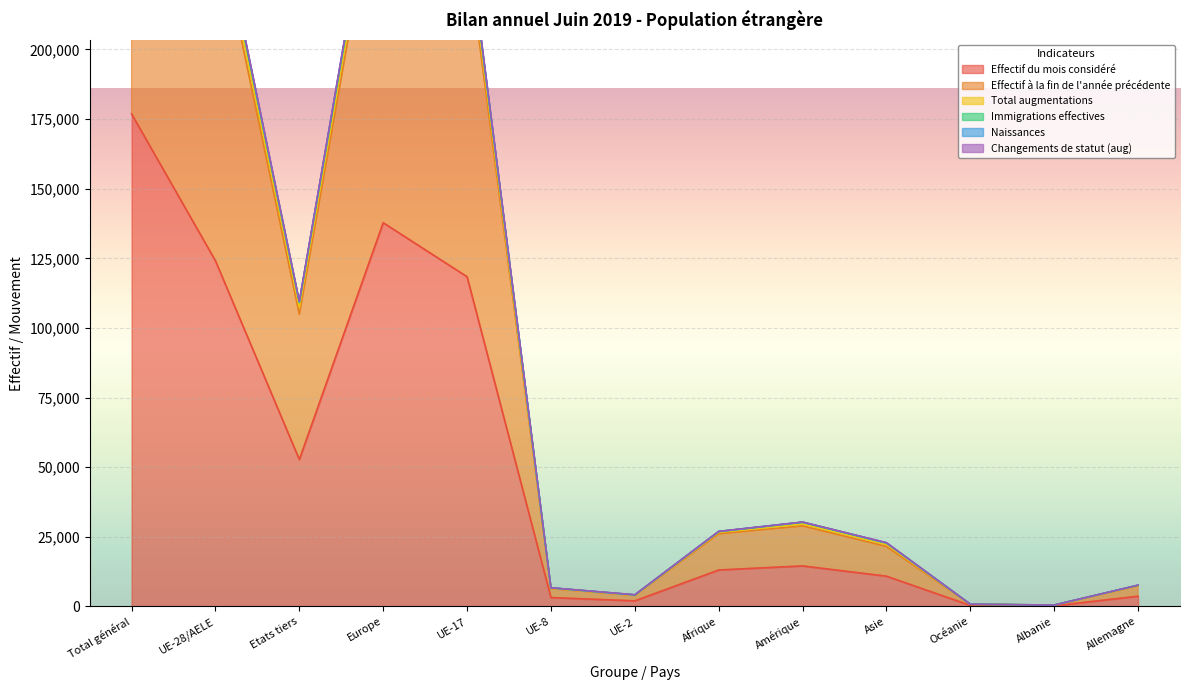

At which category does Naissances reach its first local valley?

Etats tiers